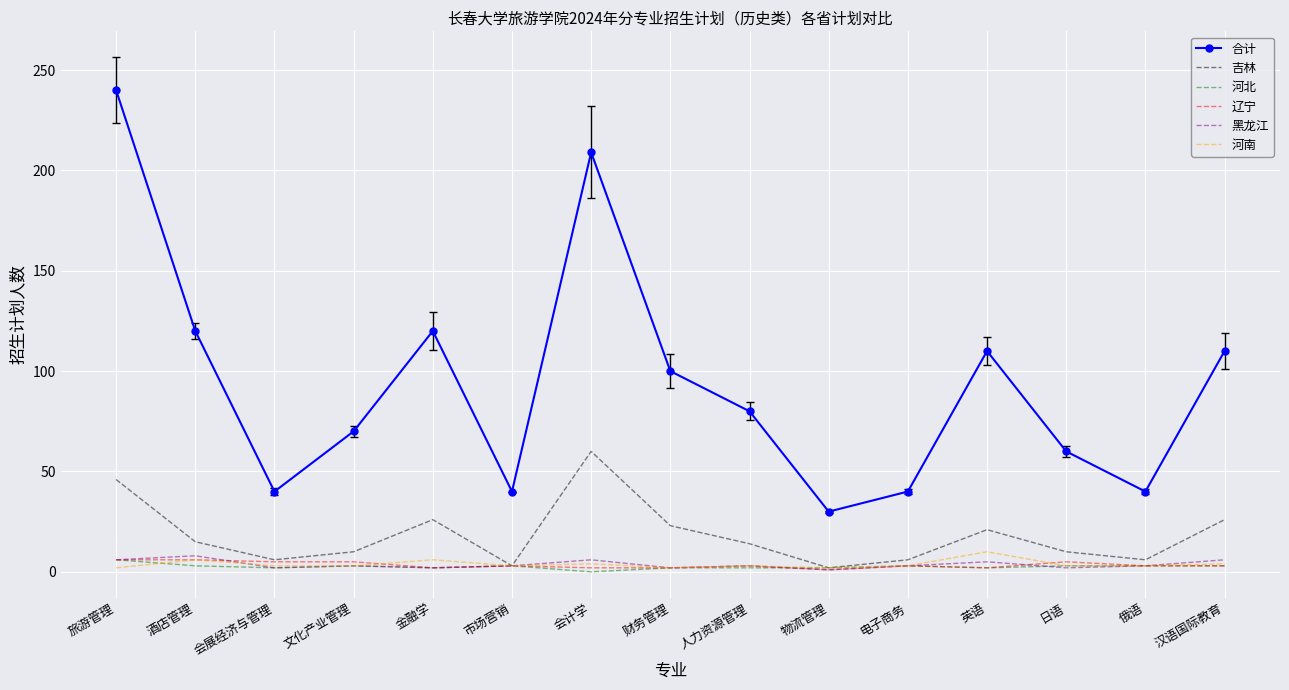

How many 河南 values are between 3 and 4?

9